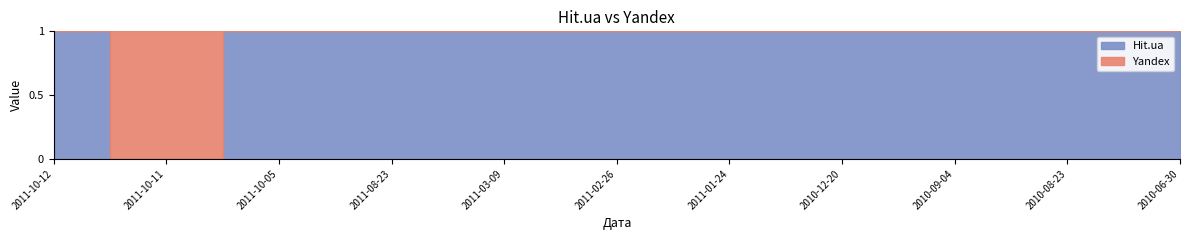

True or false: Yandex has a value of -1 at 2010-08-23.

False